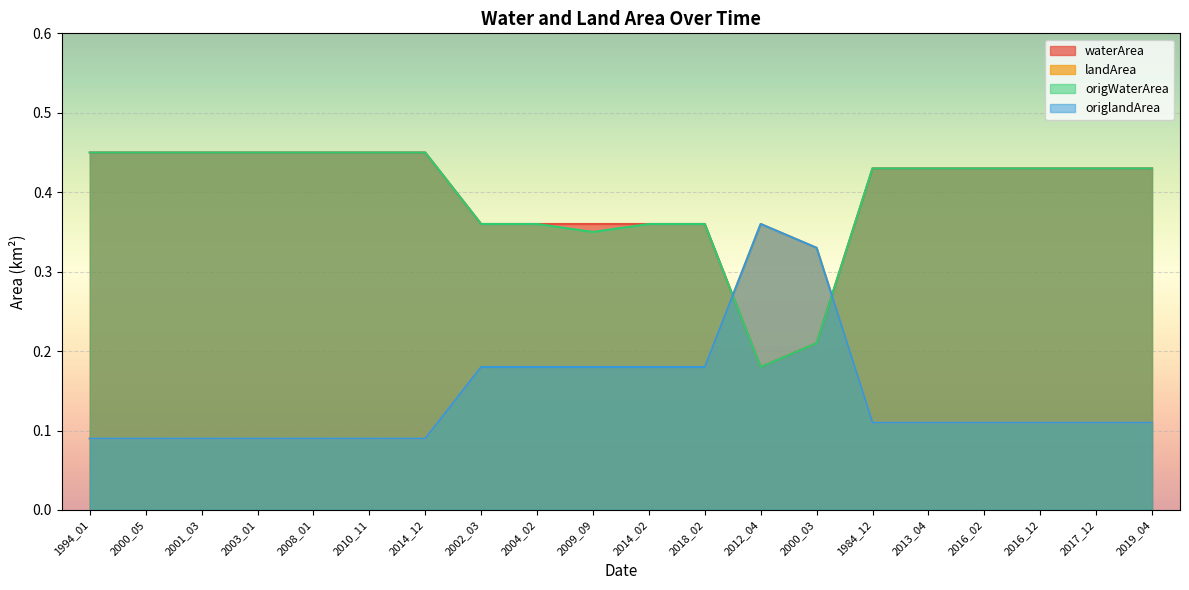

At which label does waterArea reach its peak?

1994_01